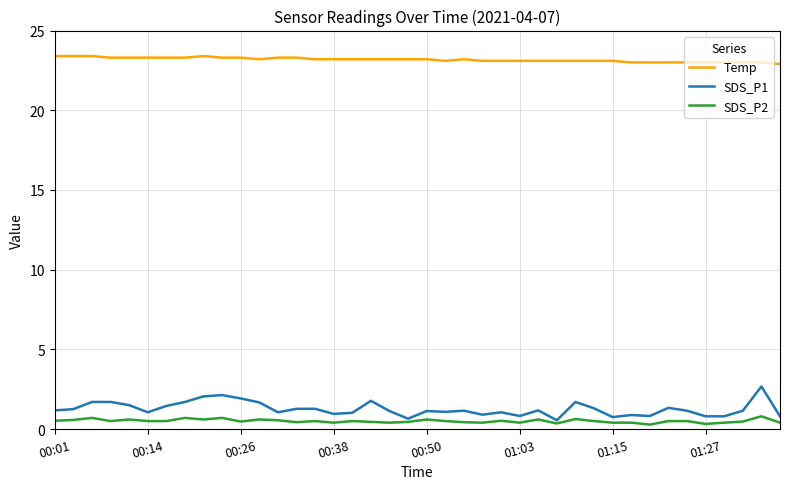

Rank the series by their maximum value, from highest to lowest.

Temp, SDS_P1, SDS_P2